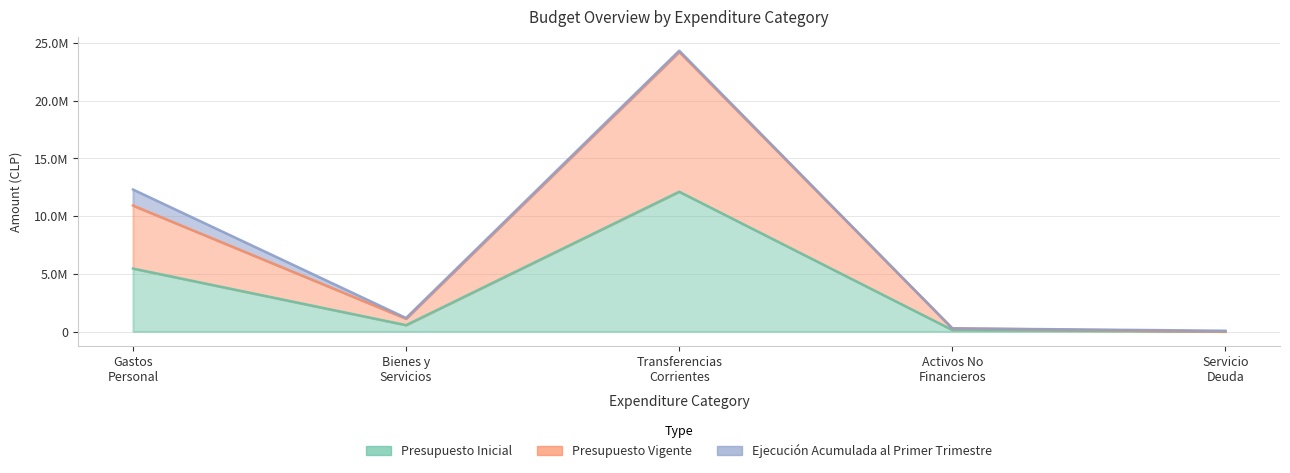

Which series has the largest range (max minus min)?

Presupuesto Vigente